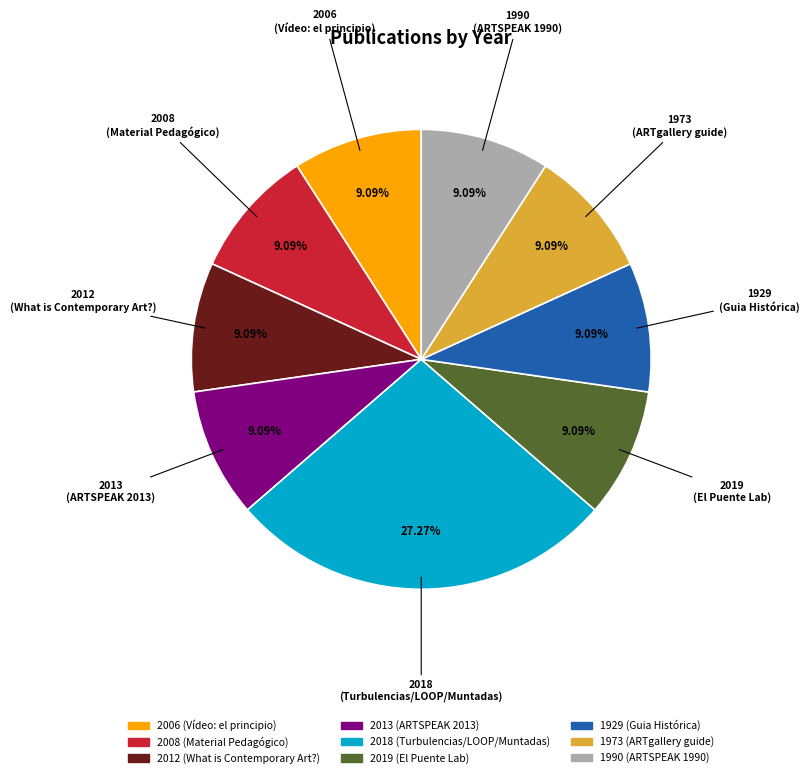

Does any single category account for the majority?

No